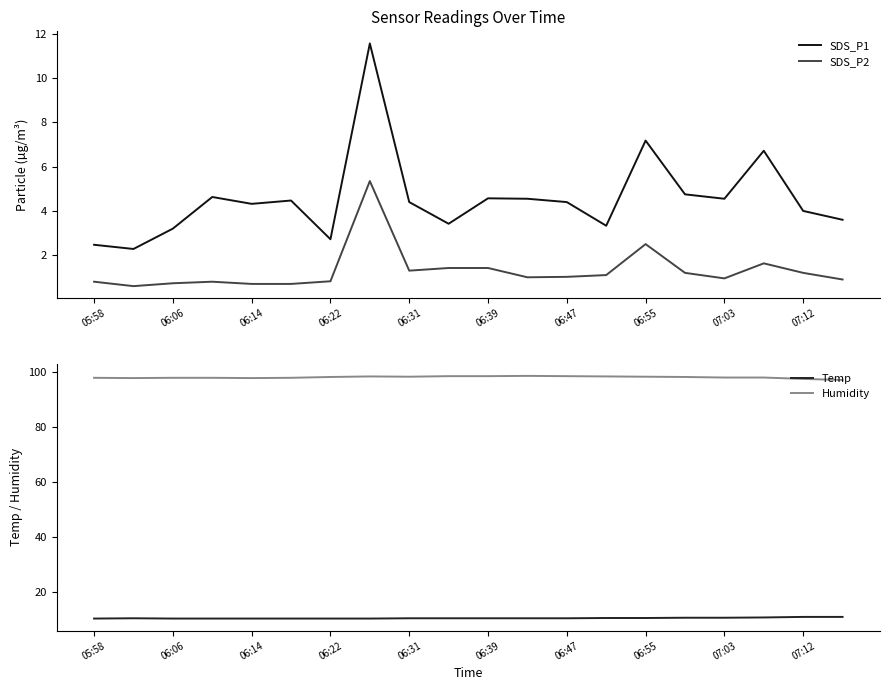

How many interior local valleys does the SDS_P2 series have?

4